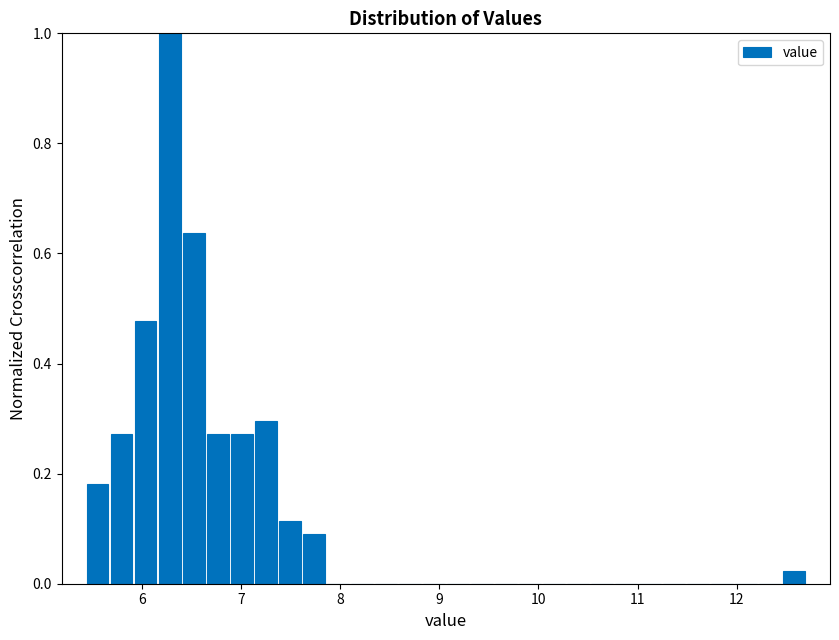

Around what value on the x-axis is the tallest bar? Give the approximate position of its centre, as read against the axis.

6.3